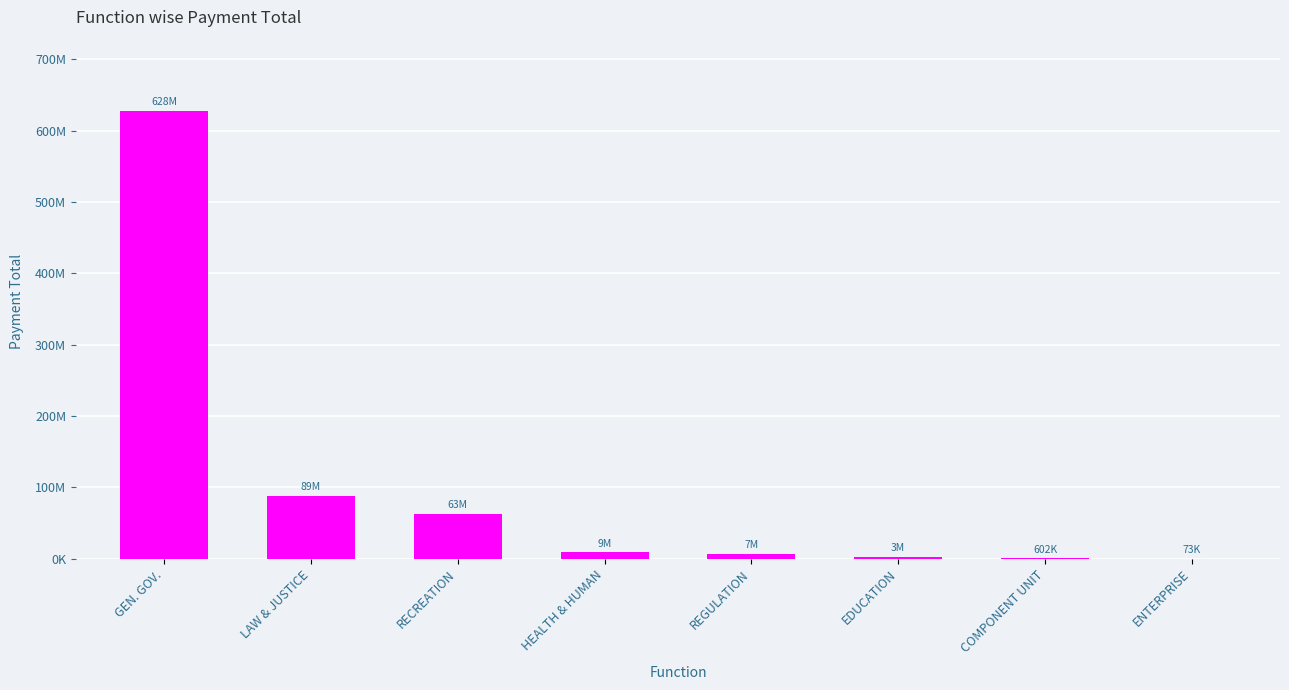

Rank the categories by value from lowest to highest.

ENTERPRISE, COMPONENT UNIT, EDUCATION, REGULATION, HEALTH & HUMAN, RECREATION, LAW & JUSTICE, GEN. GOV.